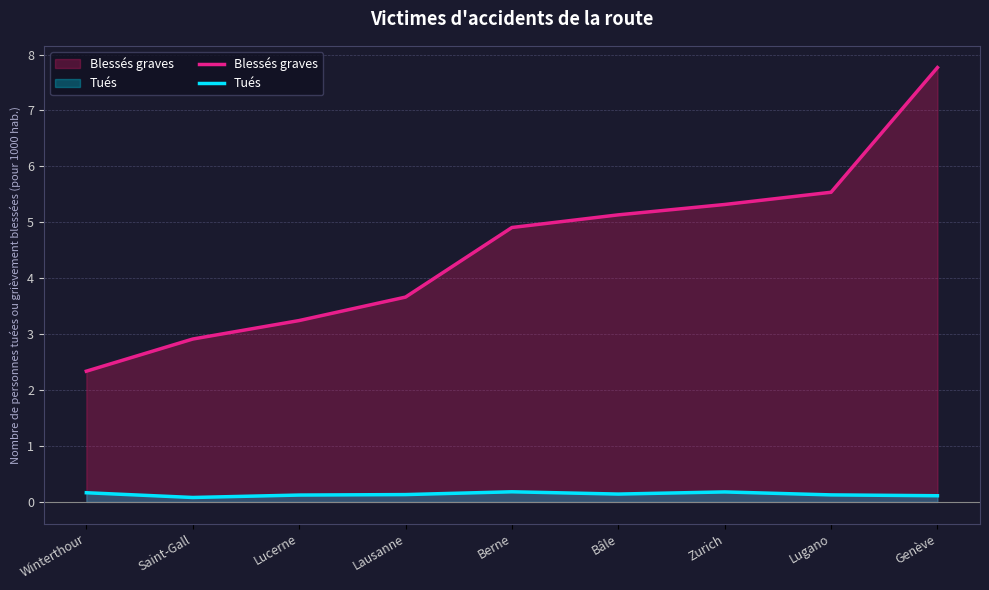

Reading right to left, what are all the values shown in this chart?

Blessés graves: 7.8	5.5	5.3	5.1	4.9	3.7	3.2	2.9	2.3
Tués: 0.1	0.1	0.2	0.1	0.2	0.1	0.1	0.1	0.2